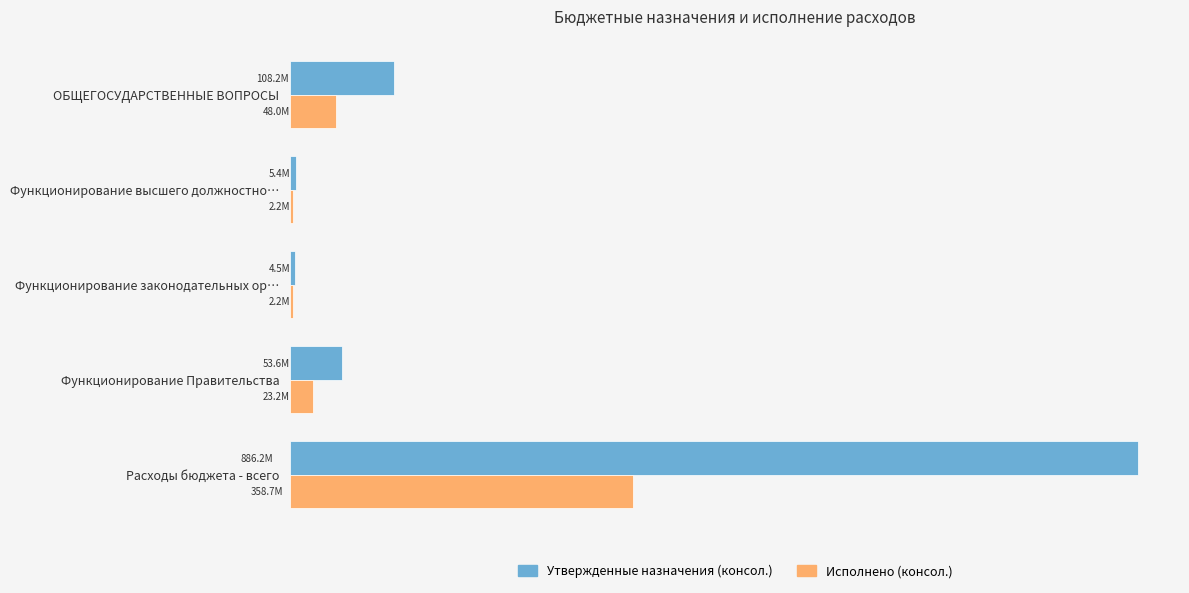

What are all the series names shown in the legend?

Утвержденные назначения (консол.), Исполнено (консол.)